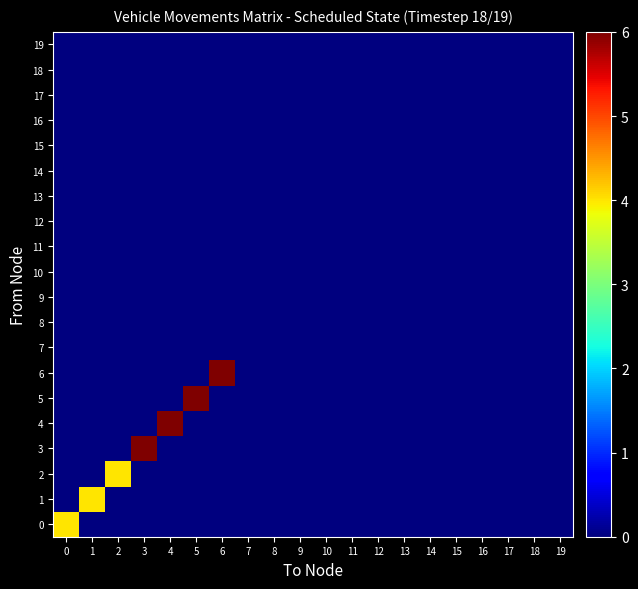

Which has a higher value, 3 or 14?

3